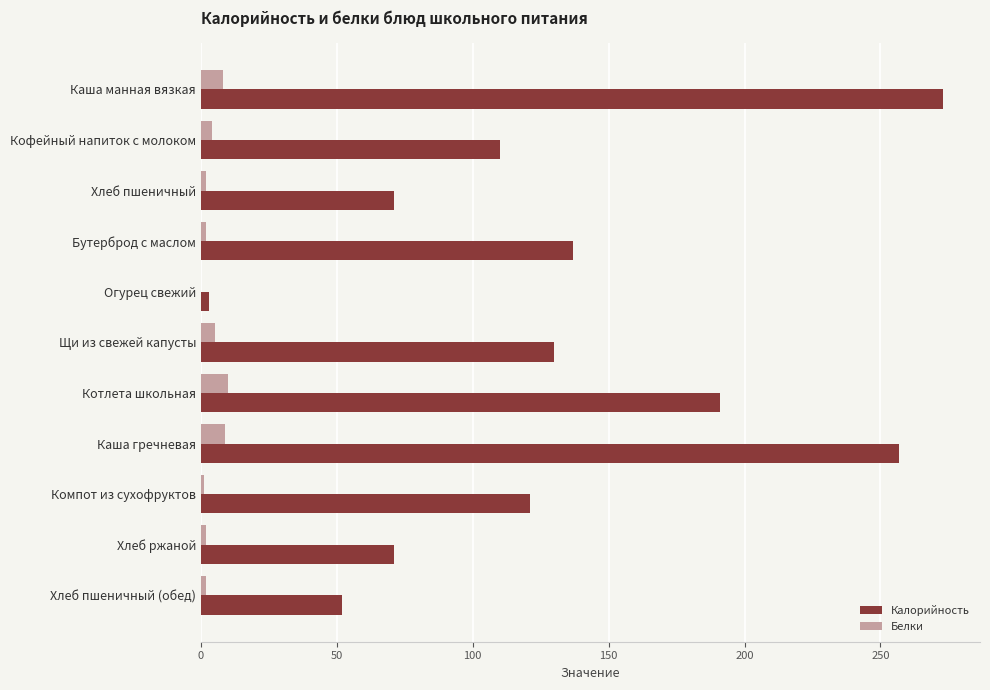

The value of Калорийность at Хлеб ржаной is 114. True or false?

False